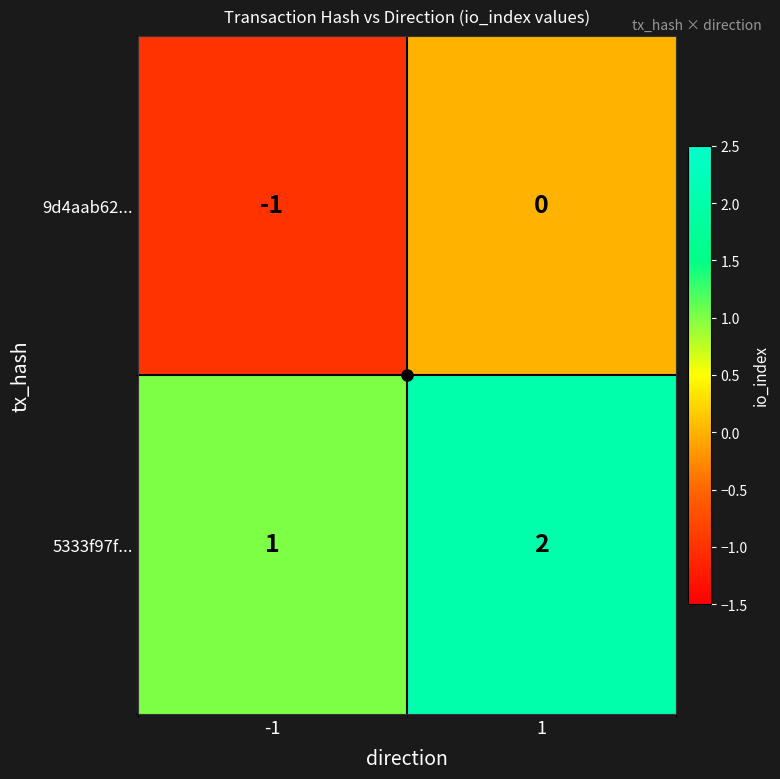

True or false: 9d4aab62... has a value of -1 at -1.

True